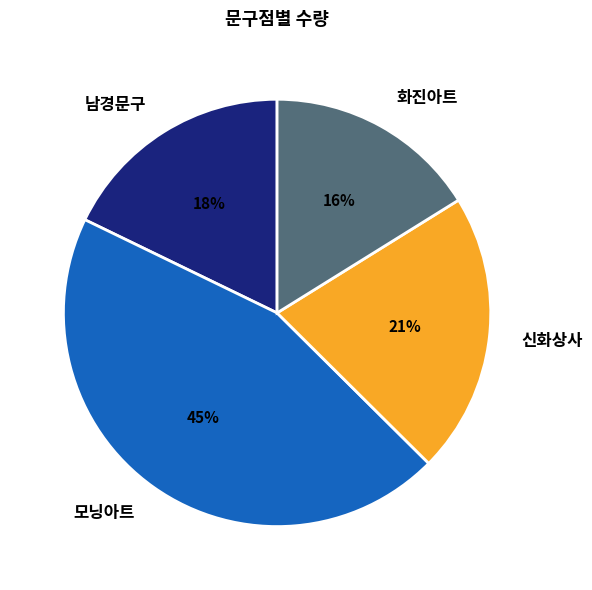

To the nearest percent, what is the difference between the largest and smallest slice percentages?

29%